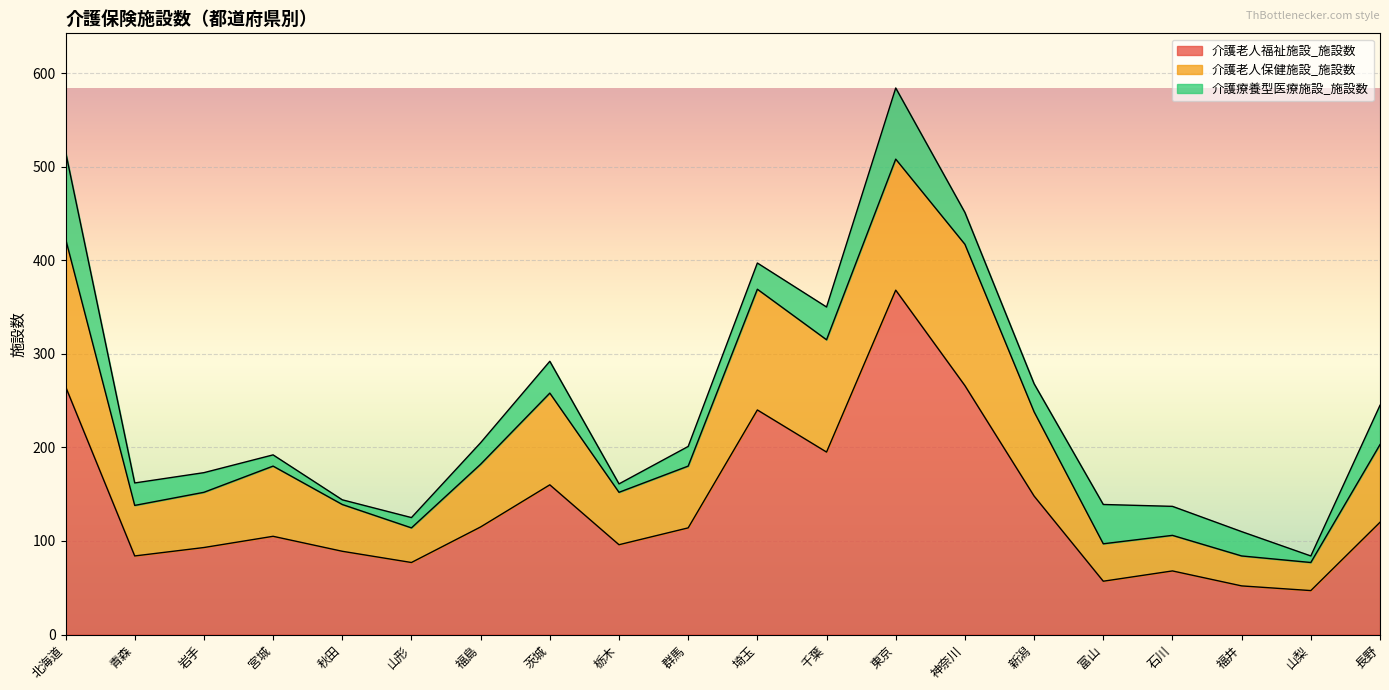

In 介護老人福祉施設_施設数, how many points are higher than both neighbors (excluding endpoints)?

5